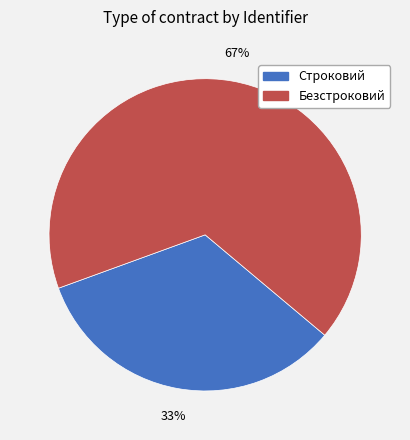

To the nearest percent, what is the average slice percentage?

50%